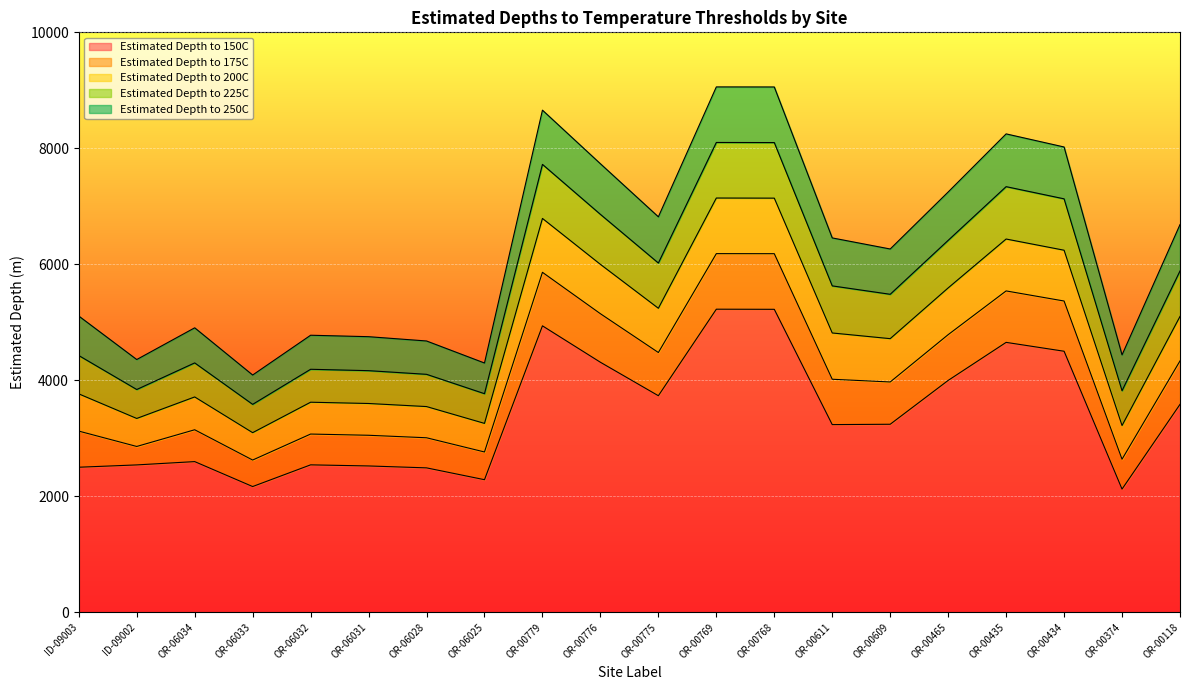

What is the label of the 12th point from the right?

OR-00779